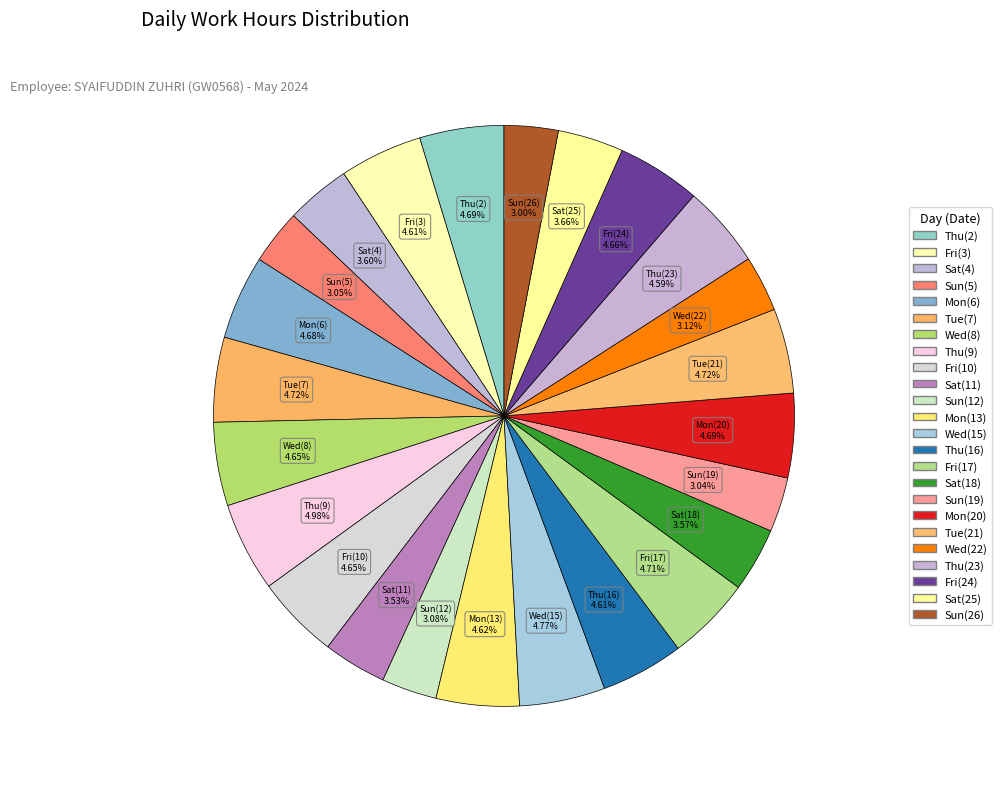

Combined, do Sun(19) and Wed(8) account for over 50%?

No